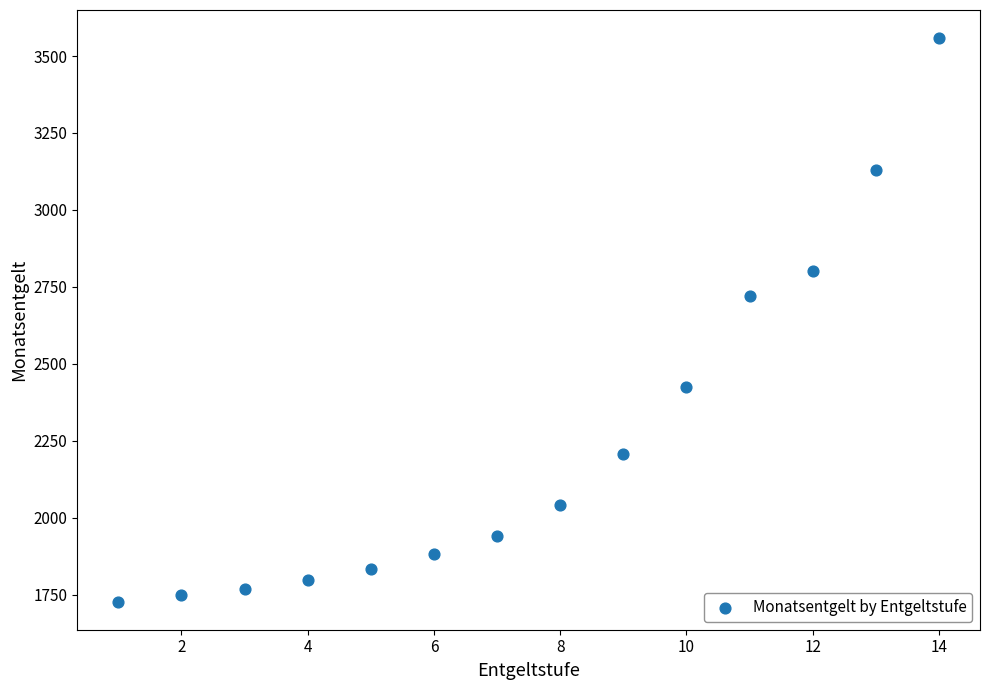

What Y value in the scatter plot is closest to 2643?

2719